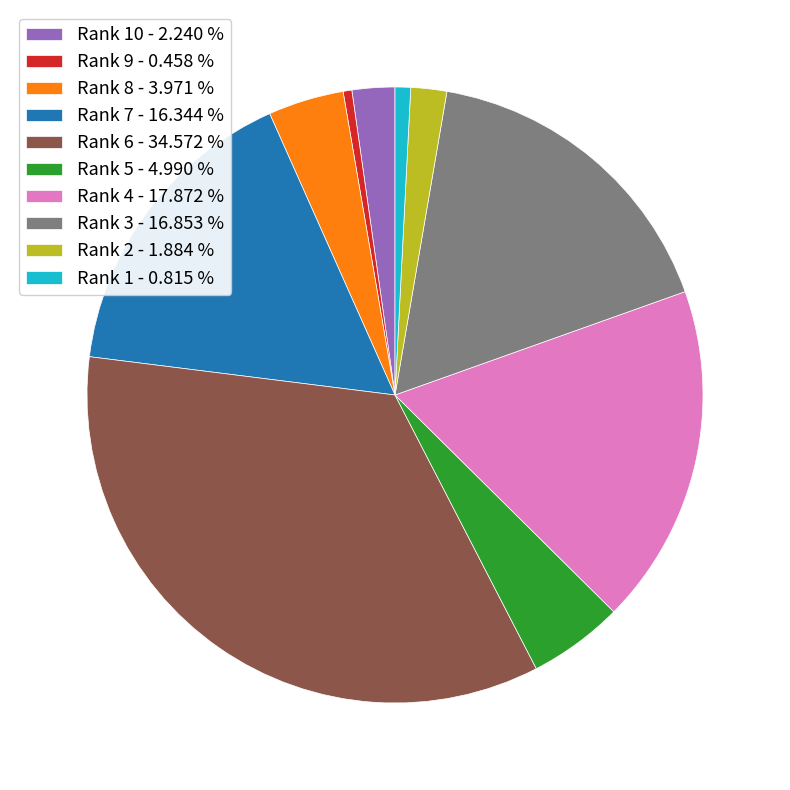

How many segments does this pie chart have?

10